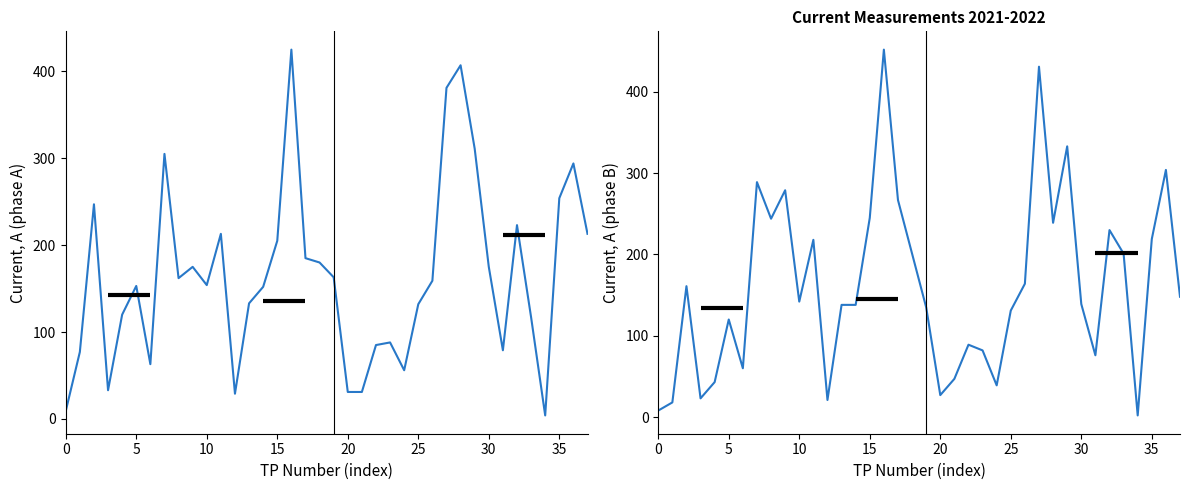

Rank the series at 30 from lowest to highest value.

Current B (phase B), Current A (phase A)